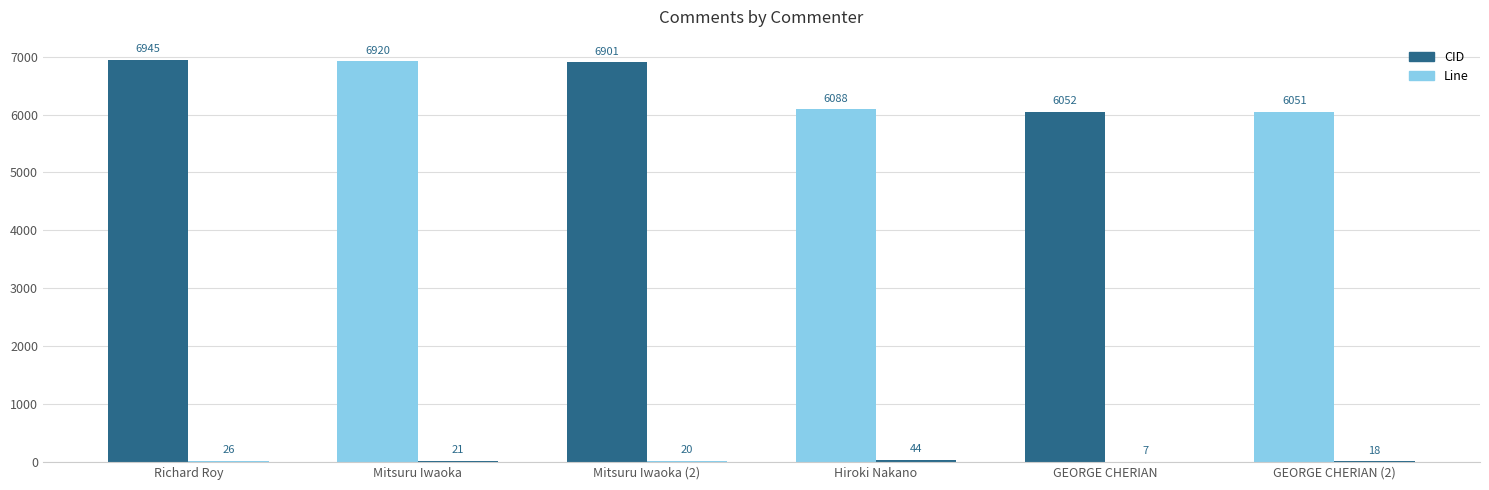

Does the chart contain stacked bars?

No